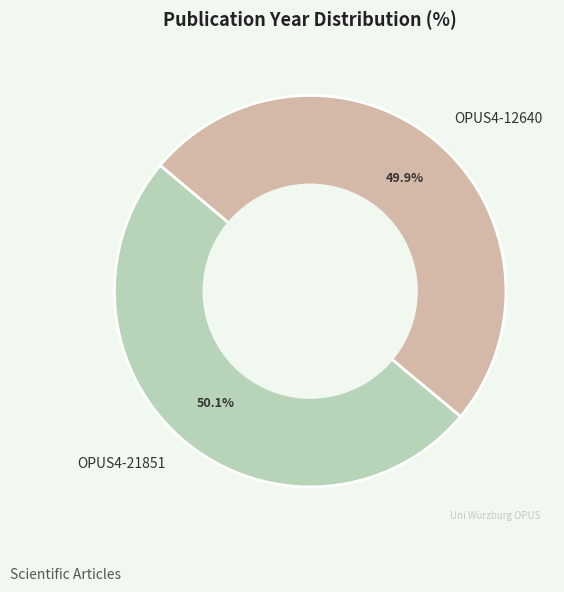

To the nearest percent, what portion does OPUS4-21851 represent?

50%